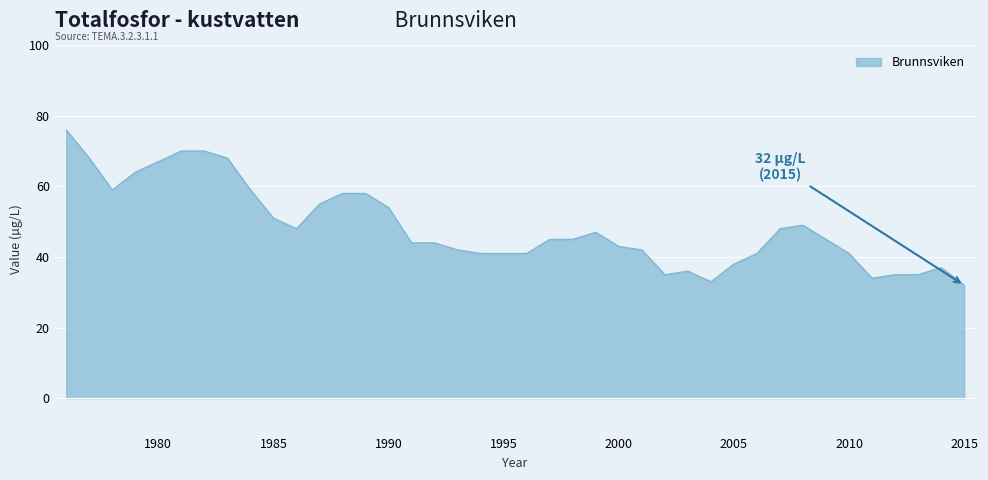

Reading left to right, extract all data points from this chart.

76	68	59	64	67	70	70	68	59	51	48	55	58	58	54	44	44	42	41	41	41	45	45	47	43	42	35	36	33	38	41	48	49	45	41	34	35	35	37	32